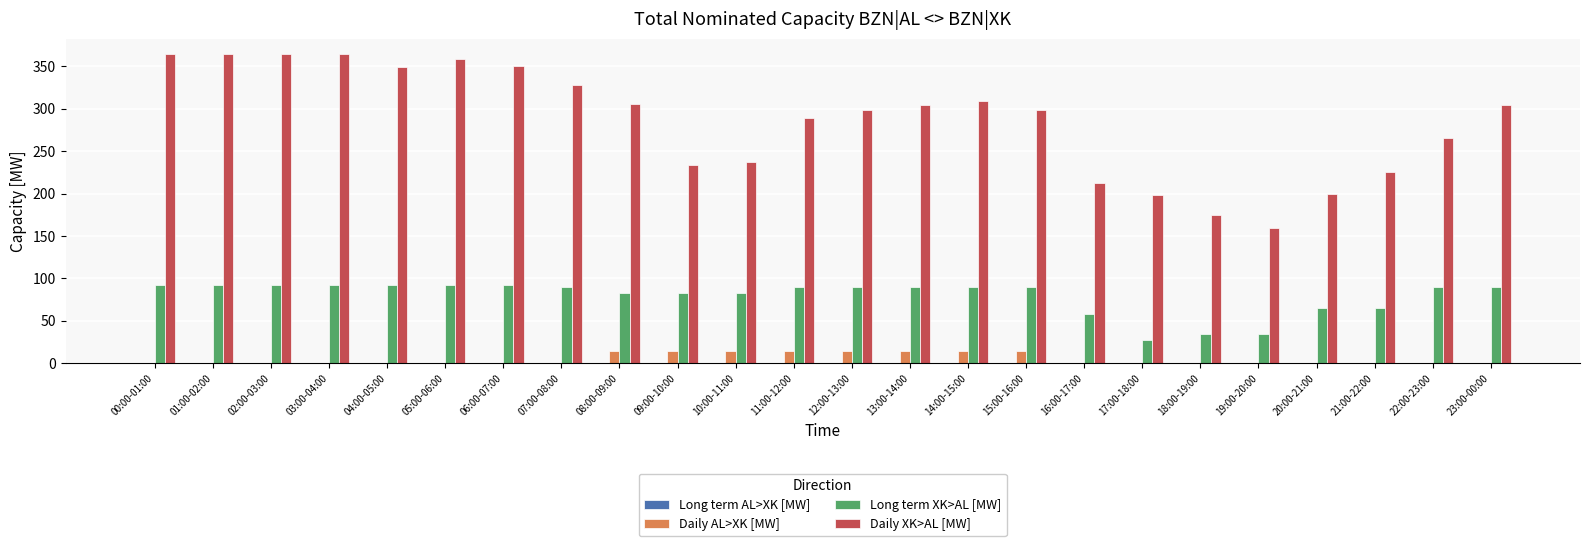

How many data points in Daily AL>XK [MW] are above 0?

8